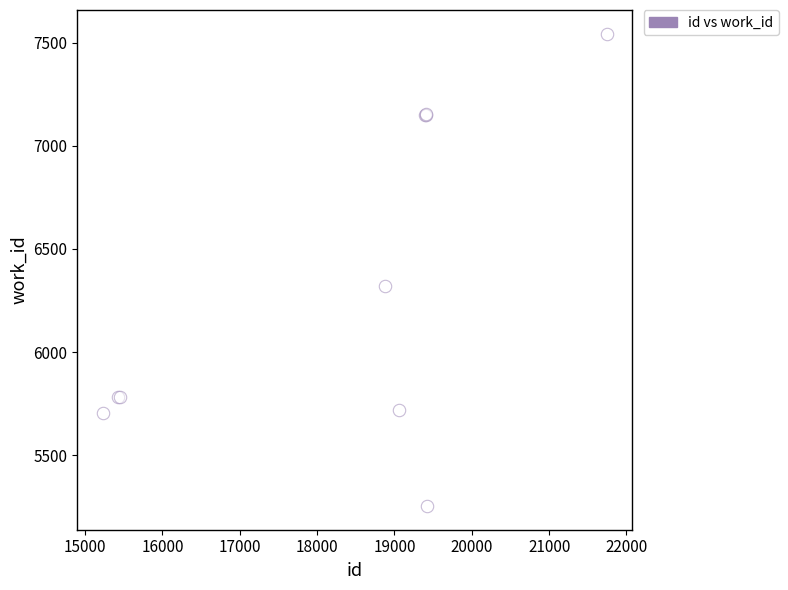

What Y value in the scatter plot is closest to 6398?

6321